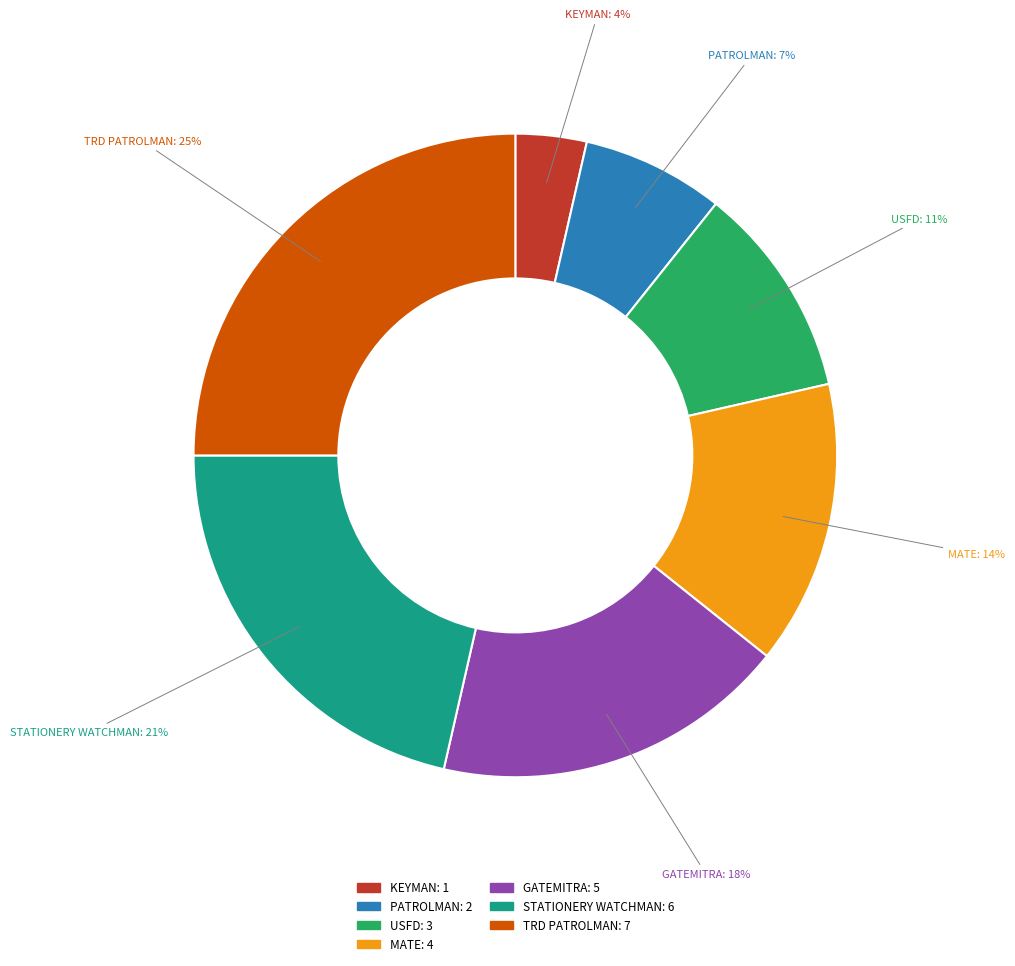

Count the number of slices in the pie.

7